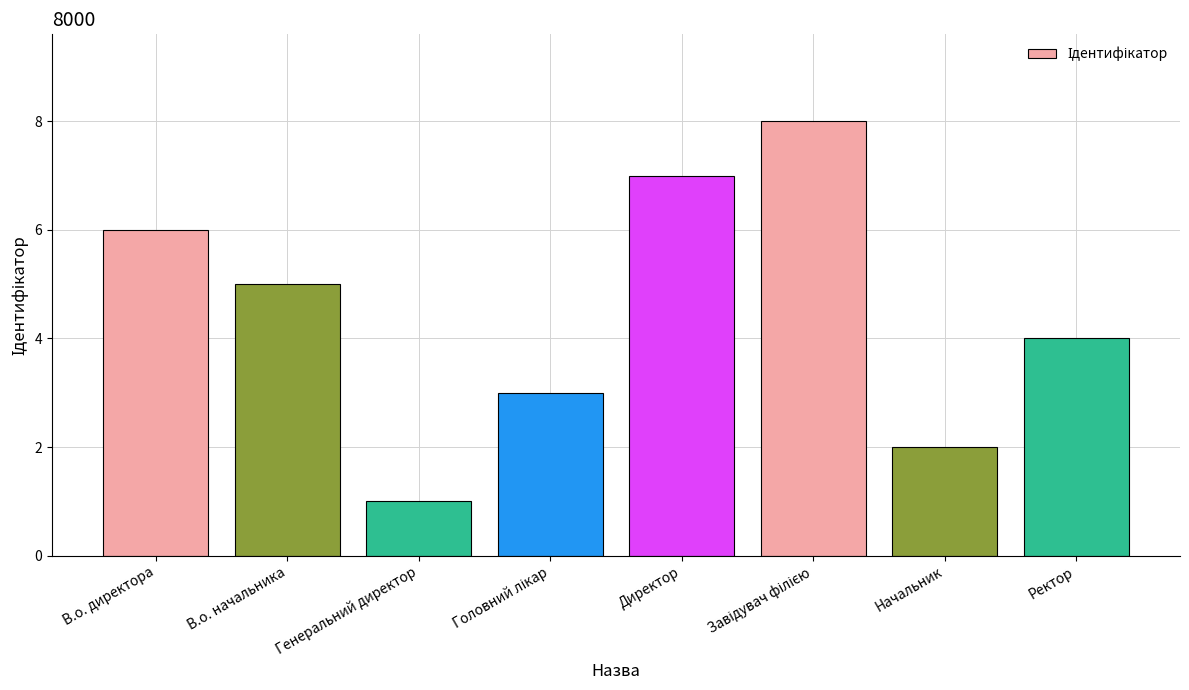

At which label is the value closest to 4?

Ректор